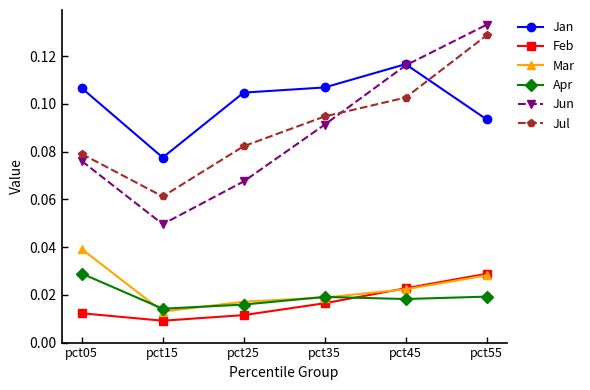

Does the chart have visible grid lines?

No